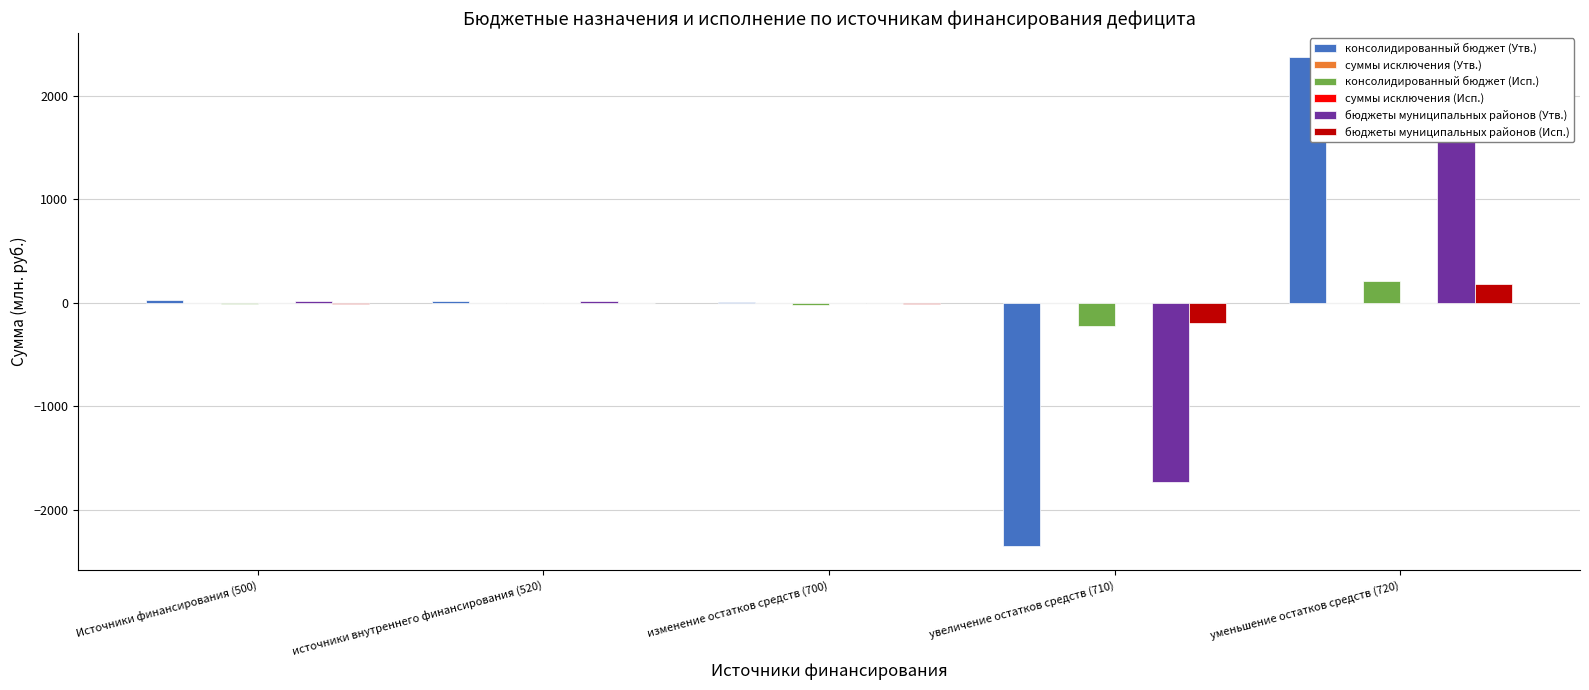

Rank the categories by суммы исключения (Утв.) value from lowest to highest.

Источники финансирования (500), источники внутреннего финансирования (520), изменение остатков средств (700), увеличение остатков средств (710), уменьшение остатков средств (720)